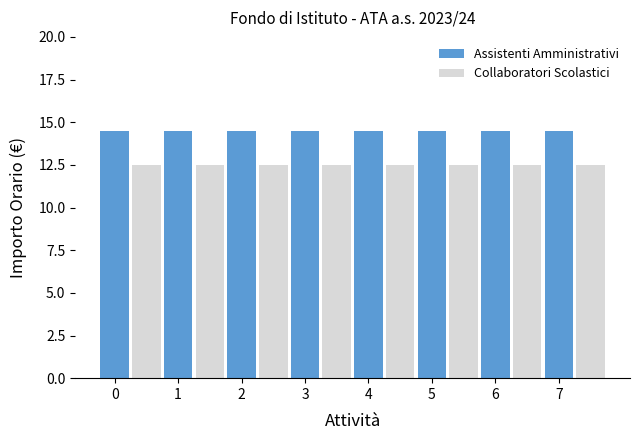

Which has a higher value, attivita 1 or attivita 4?

attivita 1